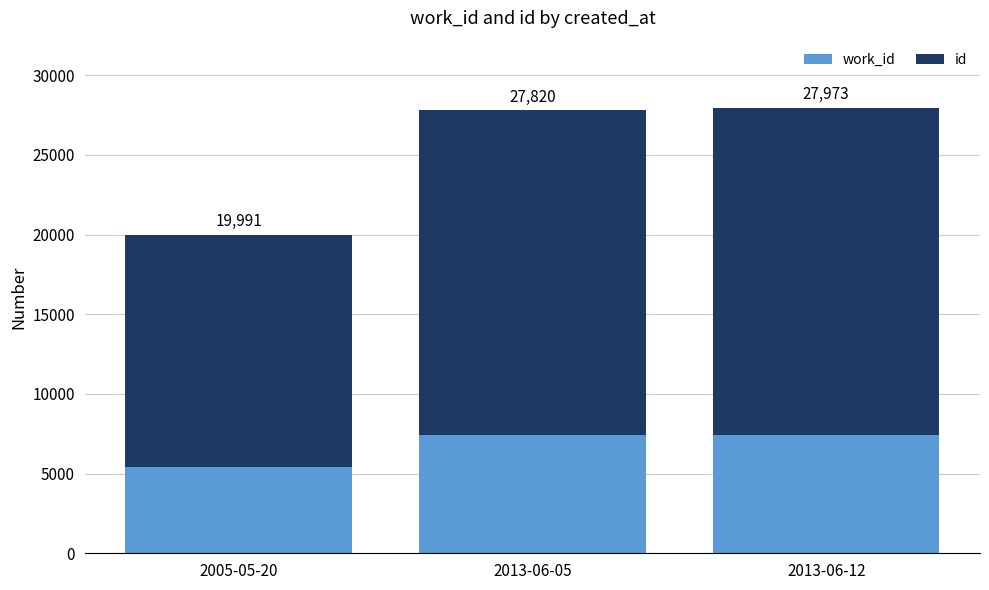

Which series has the widest spread of values?

id